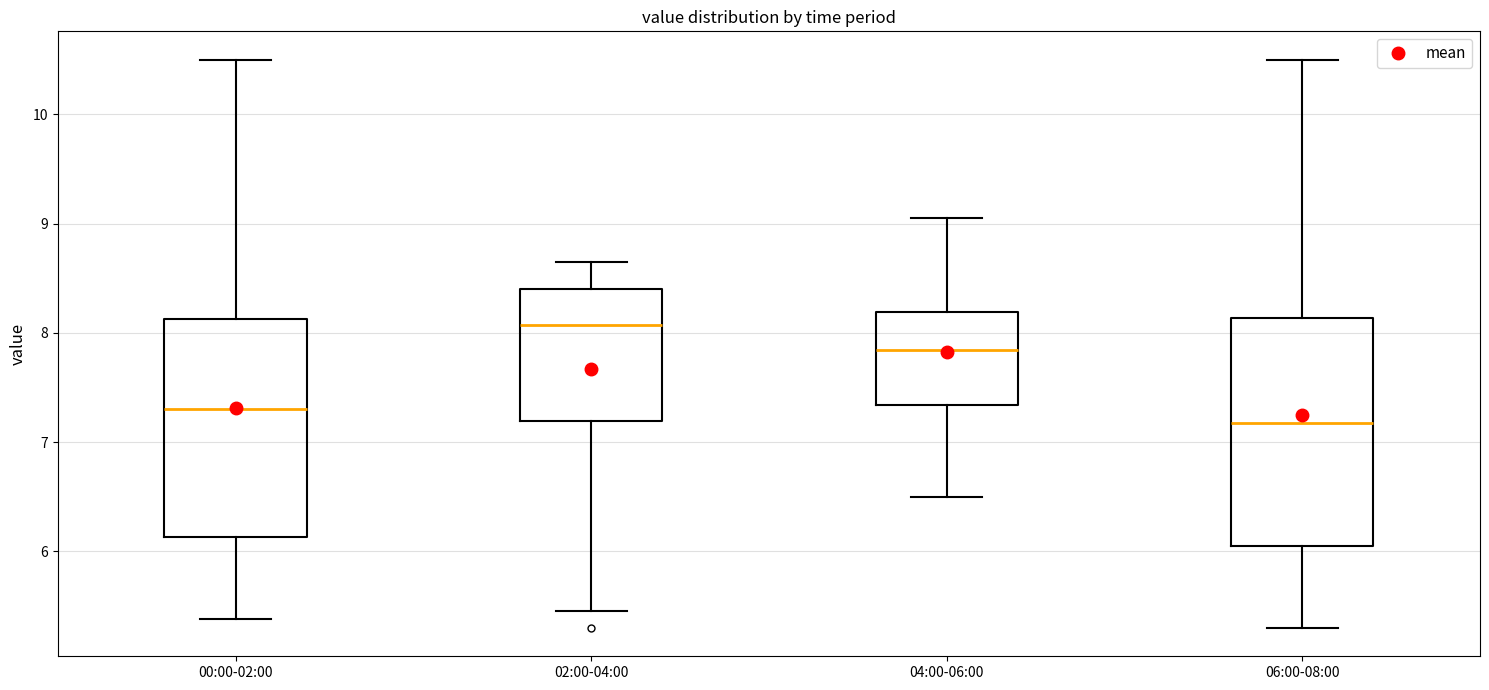

Where is the lower edge of the box for 00:00-02:00 on the y-axis? The values are not printed on the chart, so give them approximately, as read against the axis.

6.1